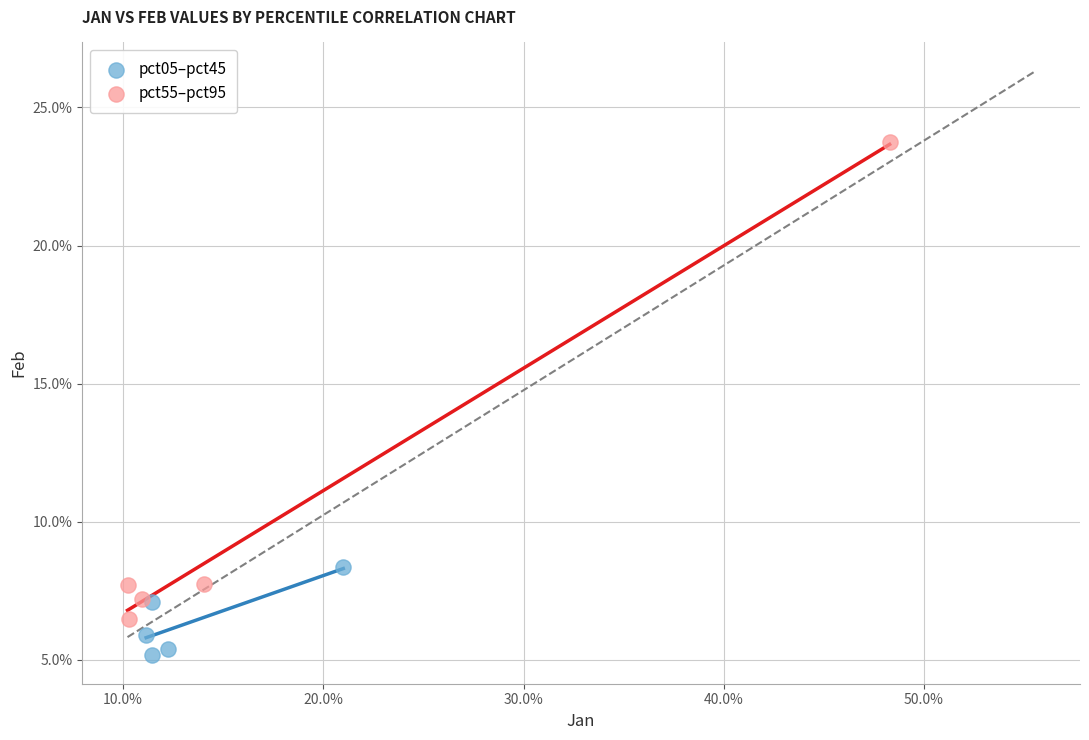

What are all the series names shown in the legend?

pct05–pct45, pct55–pct95